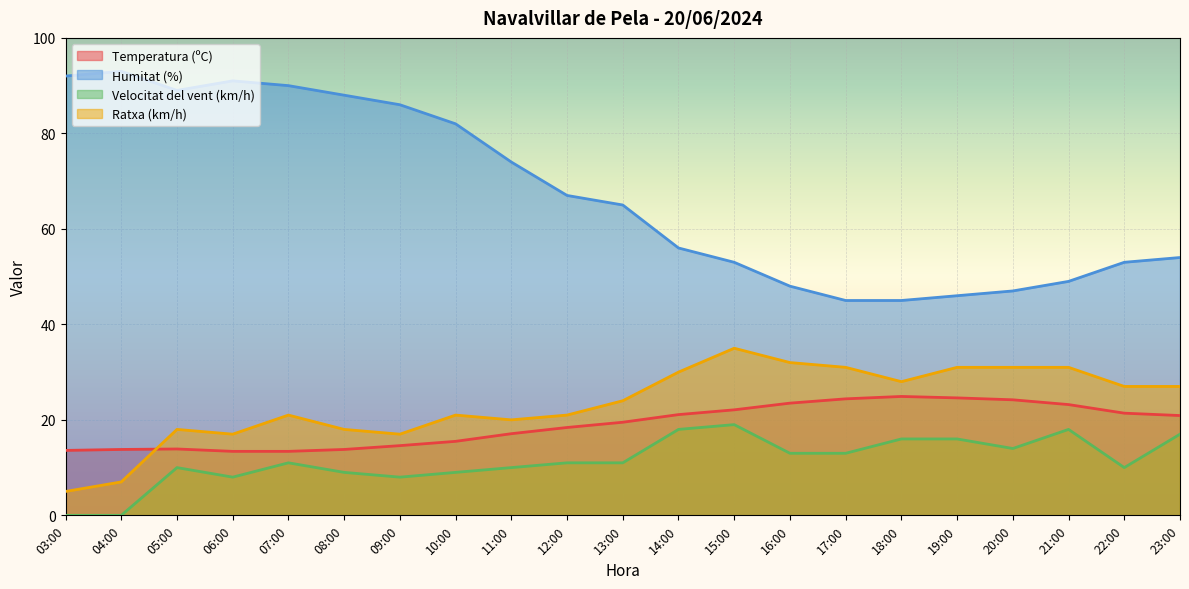

True or false: Humitat (%) and Velocitat del vent (km/h) cross at least once.

False